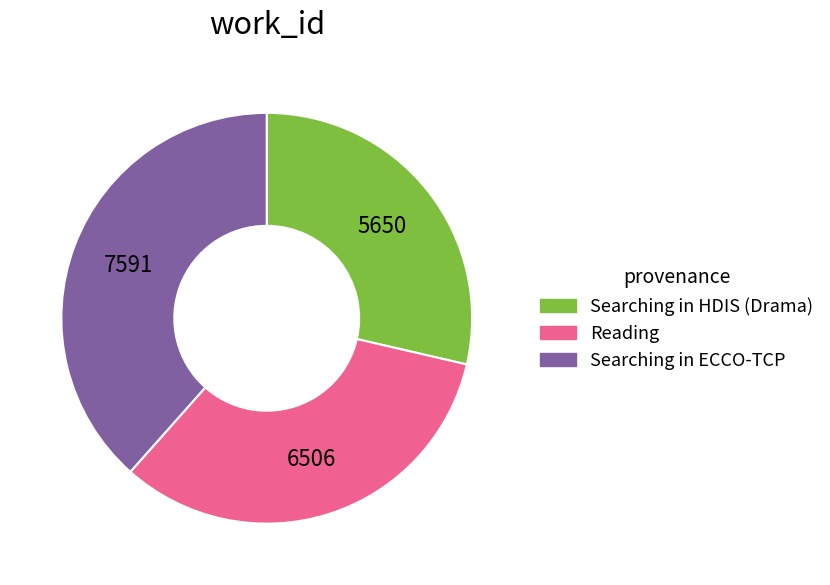

Rank the categories by value from highest to lowest.

Searching in ECCO-TCP, Reading, Searching in HDIS (Drama)